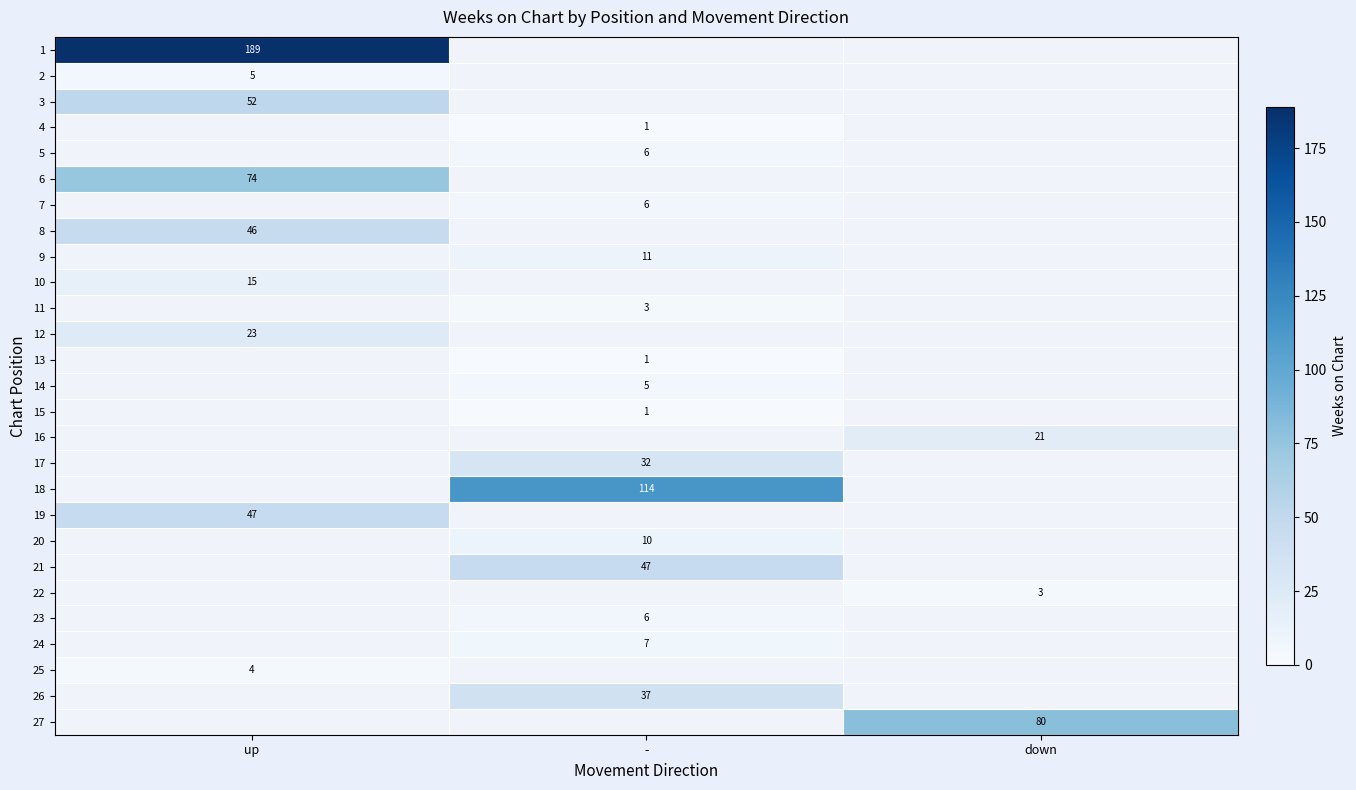

The 26 series shows 8 at -. True or false?

False